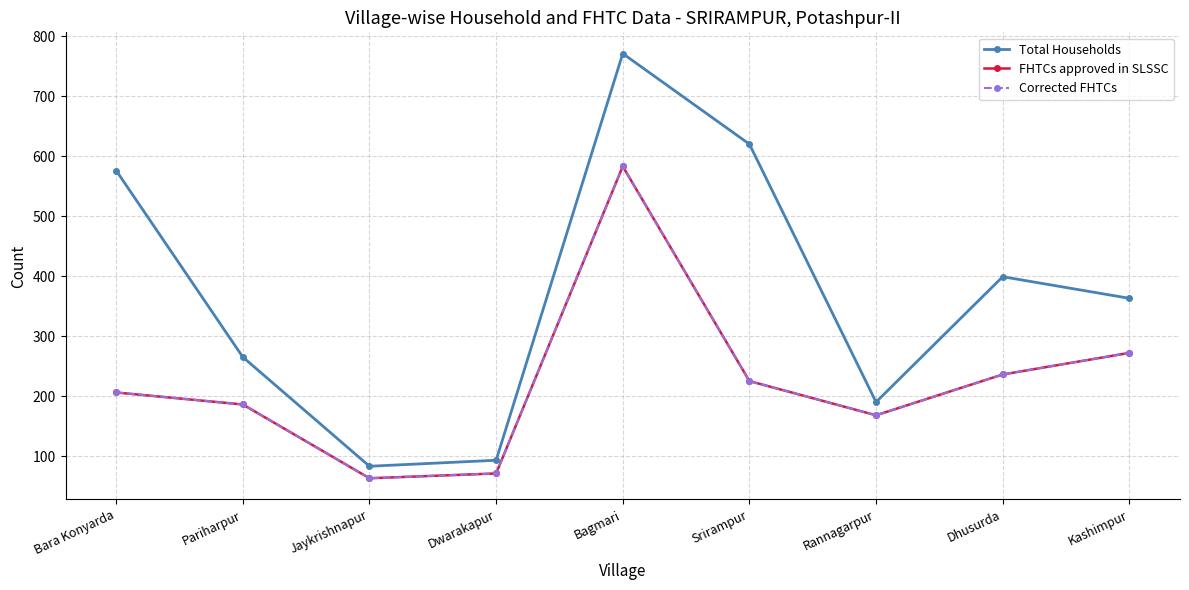

Reading left to right, what are all the values shown in this chart?

Total Households: 576	265	83	93	771	620	190	399	363
FHTCs approved in SLSSC: 206	186	63	71	583	225	168	236	272
Corrected FHTCs: 206	186	63	71	583	225	168	236	272